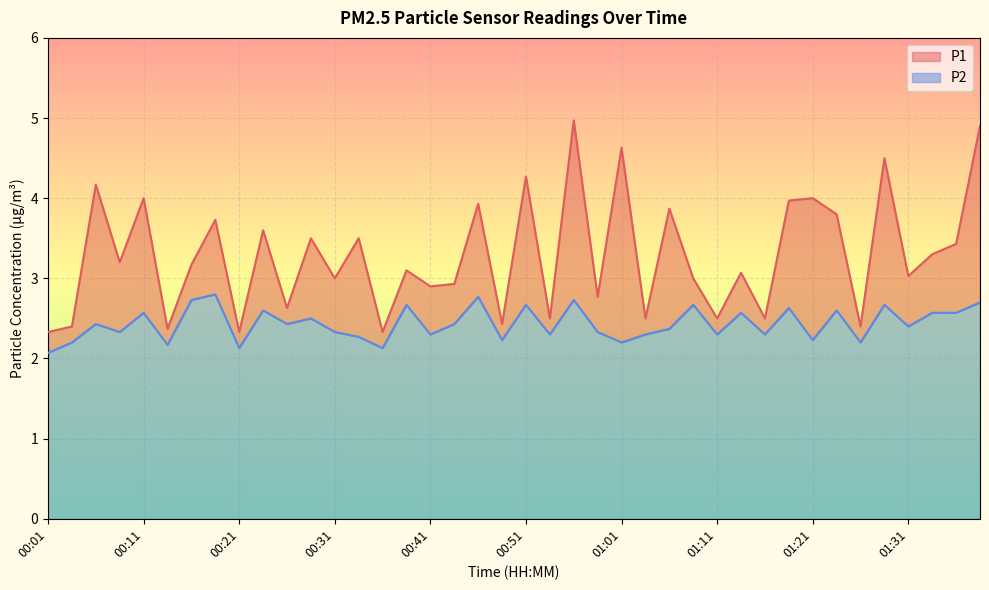

Reading left to right, transcribe all the data shown in this chart.

P1: 00:01=2.3	00:04=2.4	00:06=4.2	00:09=3.2	00:11=4.0	00:14=2.4	00:16=3.2	00:19=3.7	00:21=2.3	00:24=3.6	00:26=2.6	00:29=3.5	00:31=3.0	00:34=3.5	00:36=2.3	00:38=3.1	00:41=2.9	00:43=2.9	00:46=3.9	00:48=2.4	00:51=4.3	00:53=2.5	00:56=5.0	00:58=2.8	01:01=4.6	01:03=2.5	01:06=3.9	01:08=3.0	01:11=2.5	01:13=3.1	01:16=2.5	01:18=4.0	01:21=4.0	01:24=3.8	01:26=2.4	01:29=4.5	01:31=3.0	01:34=3.3	01:36=3.4	01:39=4.9
P2: 00:01=2.1	00:04=2.2	00:06=2.4	00:09=2.3	00:11=2.6	00:14=2.2	00:16=2.7	00:19=2.8	00:21=2.1	00:24=2.6	00:26=2.4	00:29=2.5	00:31=2.3	00:34=2.3	00:36=2.1	00:38=2.7	00:41=2.3	00:43=2.4	00:46=2.8	00:48=2.2	00:51=2.7	00:53=2.3	00:56=2.7	00:58=2.3	01:01=2.2	01:03=2.3	01:06=2.4	01:08=2.7	01:11=2.3	01:13=2.6	01:16=2.3	01:18=2.6	01:21=2.2	01:24=2.6	01:26=2.2	01:29=2.7	01:31=2.4	01:34=2.6	01:36=2.6	01:39=2.7